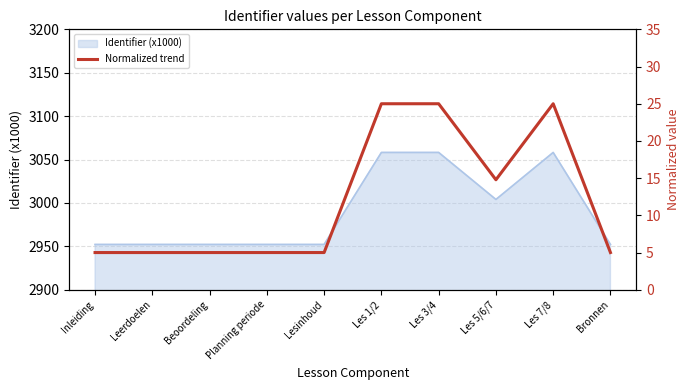

Reading left to right, list all the values displayed in this chart.

5.0	5.0	5.0	5.0	5.0	25.0	25.0	14.8	25.0	5.0